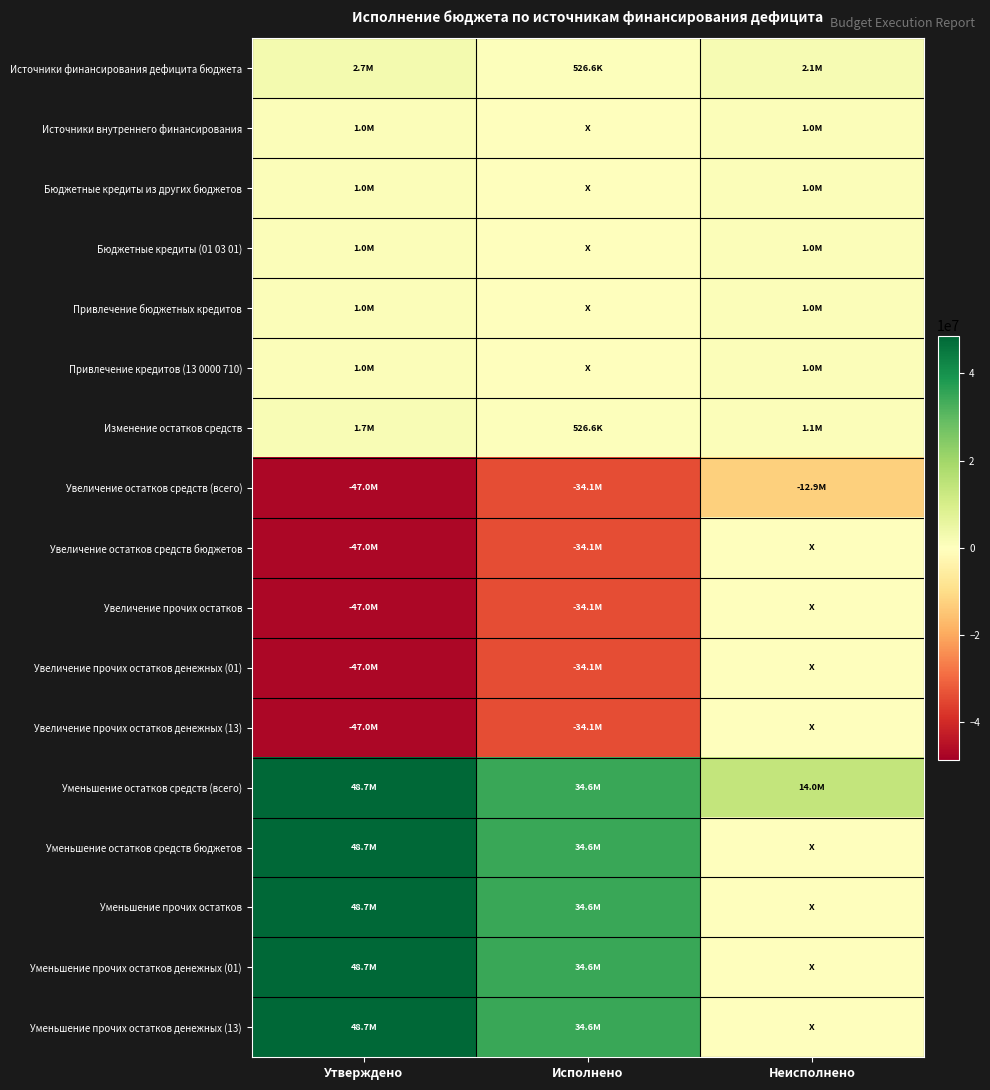

How many categories are shown in the chart?

3